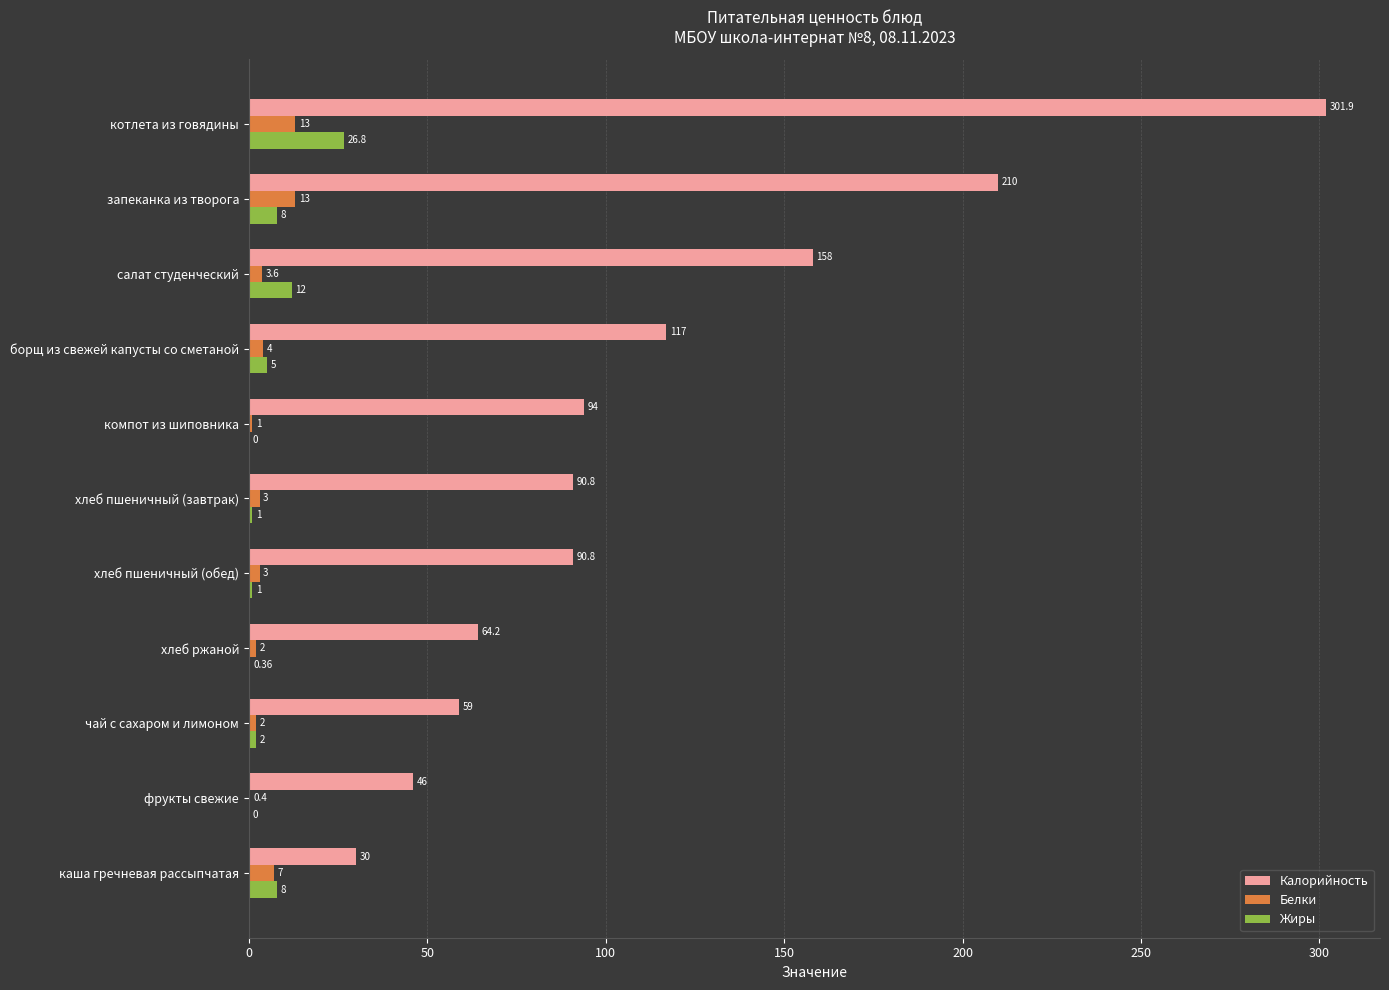

What is the sum of the Белки values at каша гречневая рассыпчатая and хлеб пшеничный (завтрак)?

10.0